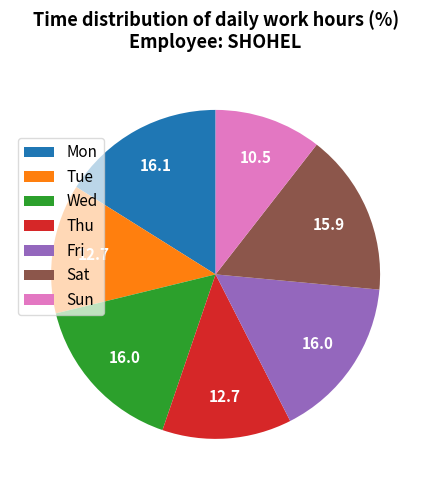

What is the ratio of the value at Tue to the value at Sun?

1.2